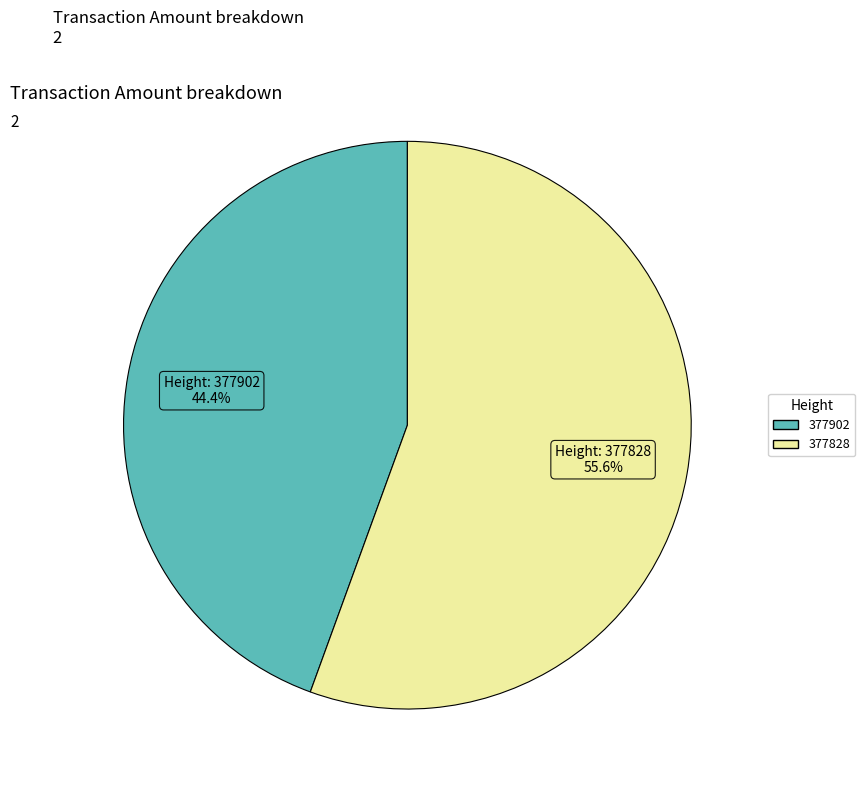

Which has a higher value, 377902 or 377828?

377828